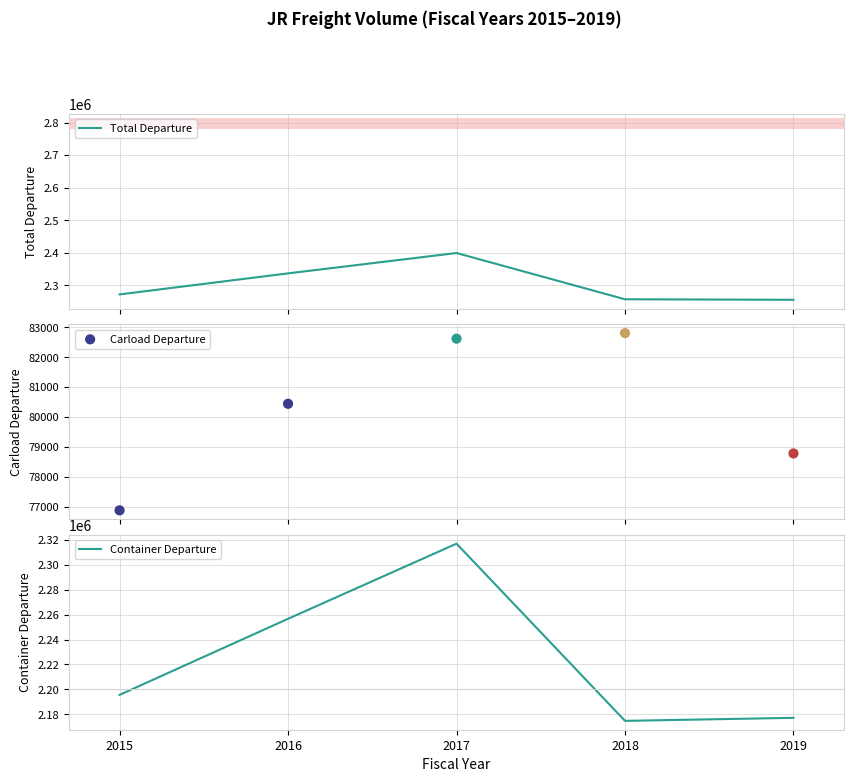

What are all the series names shown in the legend?

Total Departure, Carload Departure, Container Departure